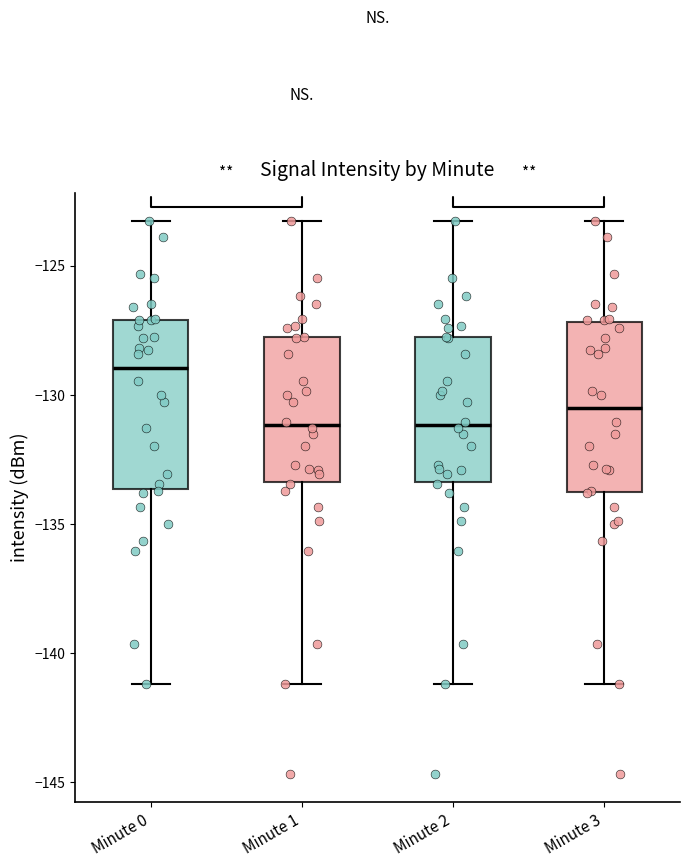

Where does the lower whisker of the box for Minute 0 end on the y-axis? The values are not printed on the chart, so give them approximately, as read against the axis.

-141.0